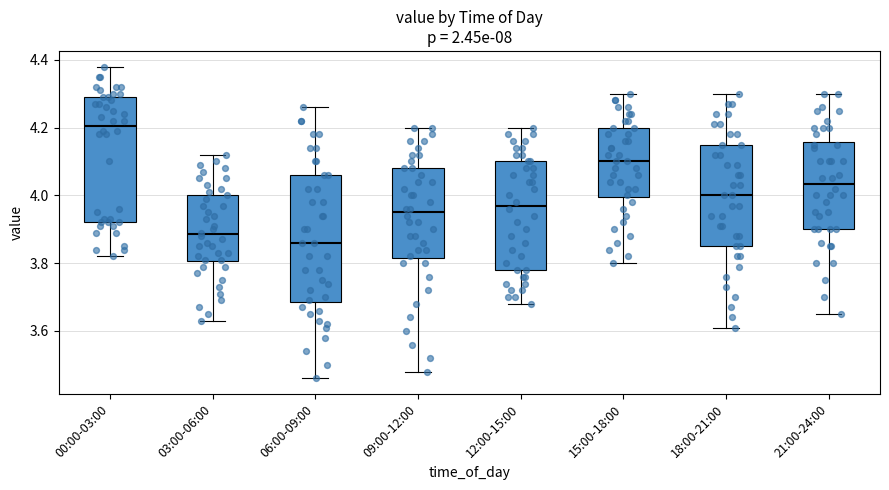

Which box has the highest median line?

00:00-03:00